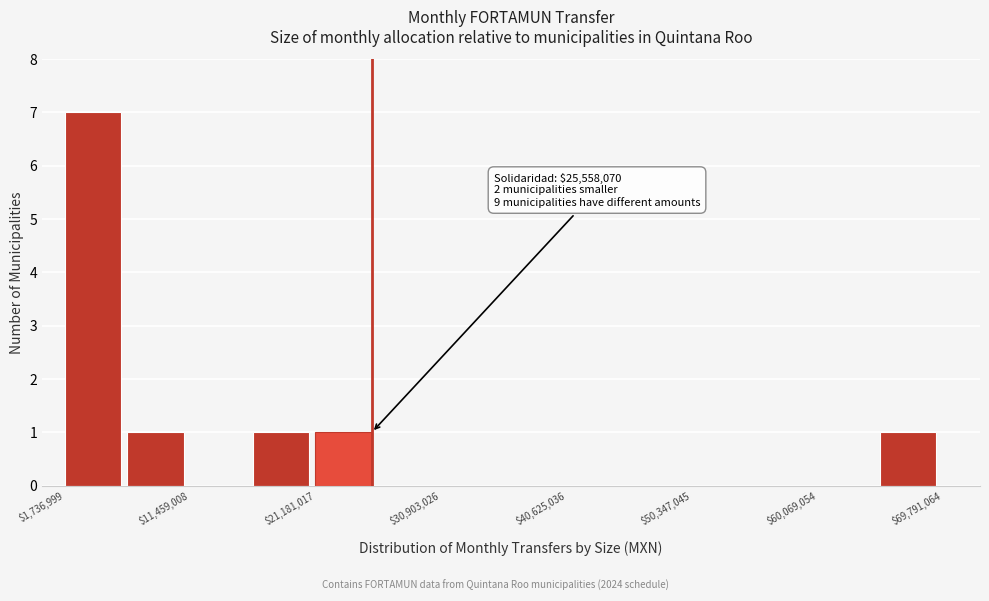

Over which range of the x-axis is the bar tallest?

2000000 to 7000000